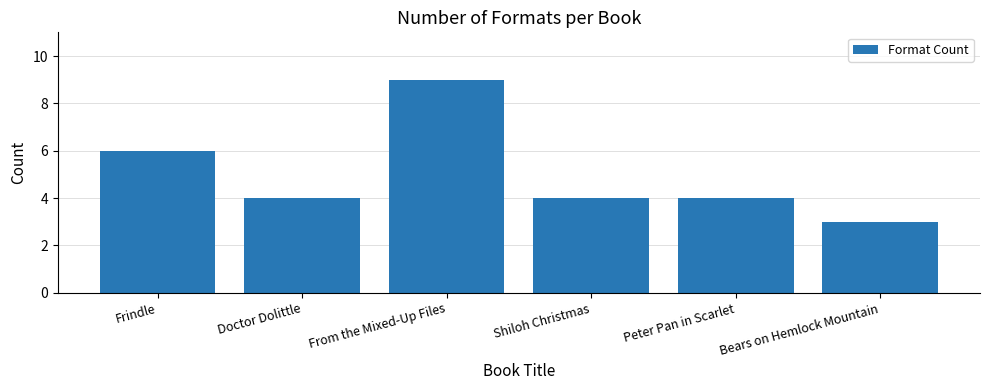

Reading right to left, extract all data points from this chart.

3	4	4	9	4	6